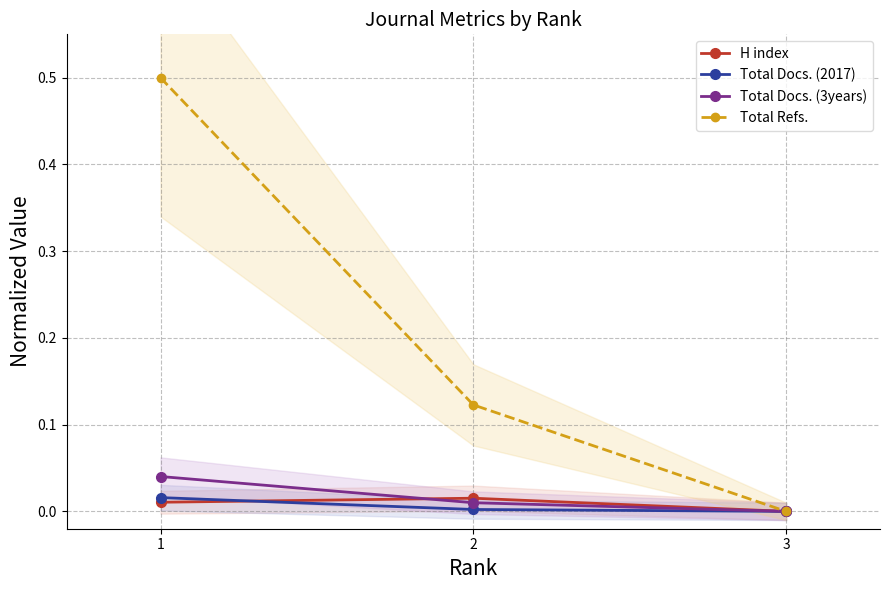

The value of Total Docs. (2017) at 2 is 0.0. True or false?

True